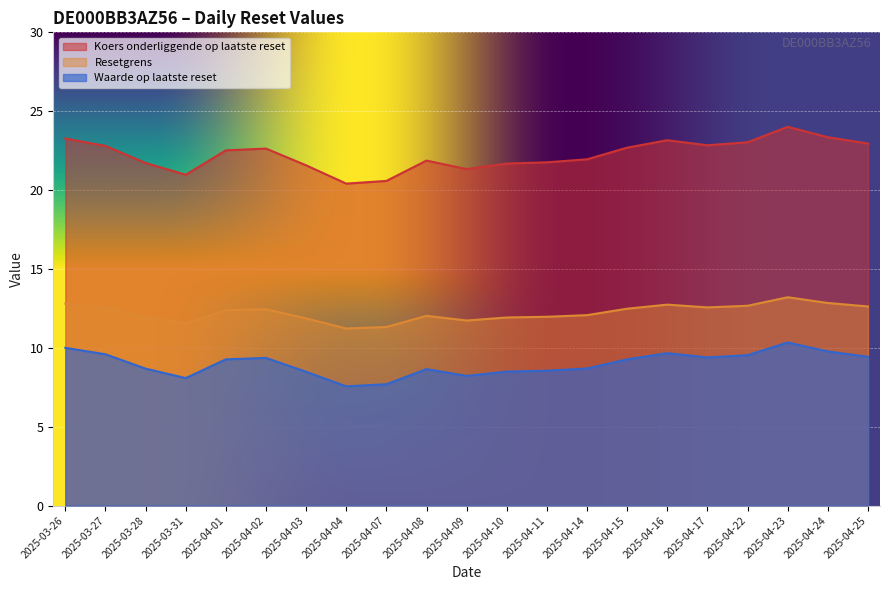

At how many categories does at least one series exceed 9?

21